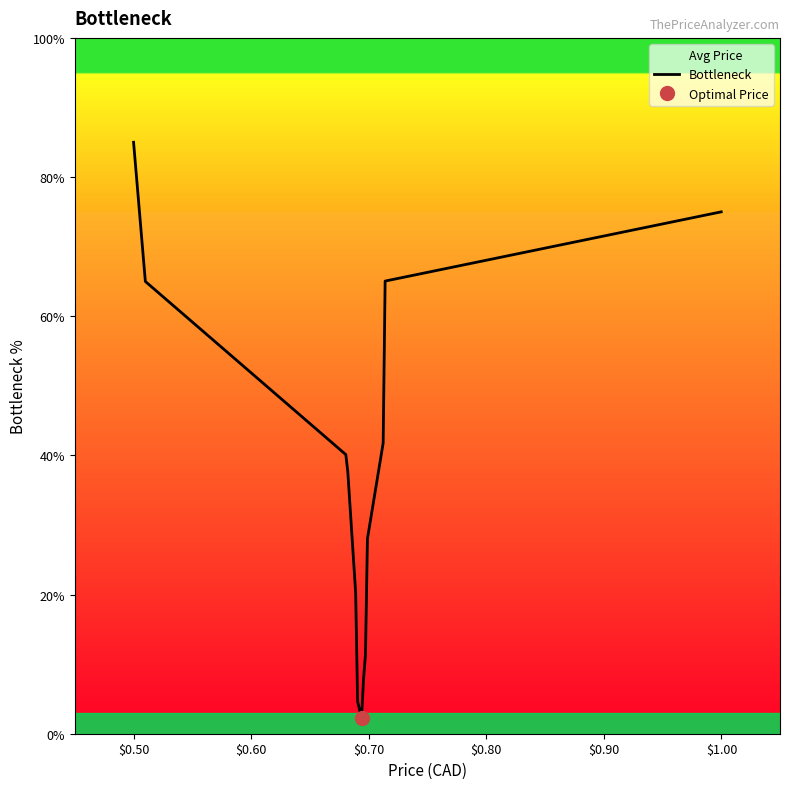

What is the minimum value shown in the chart?

0.5